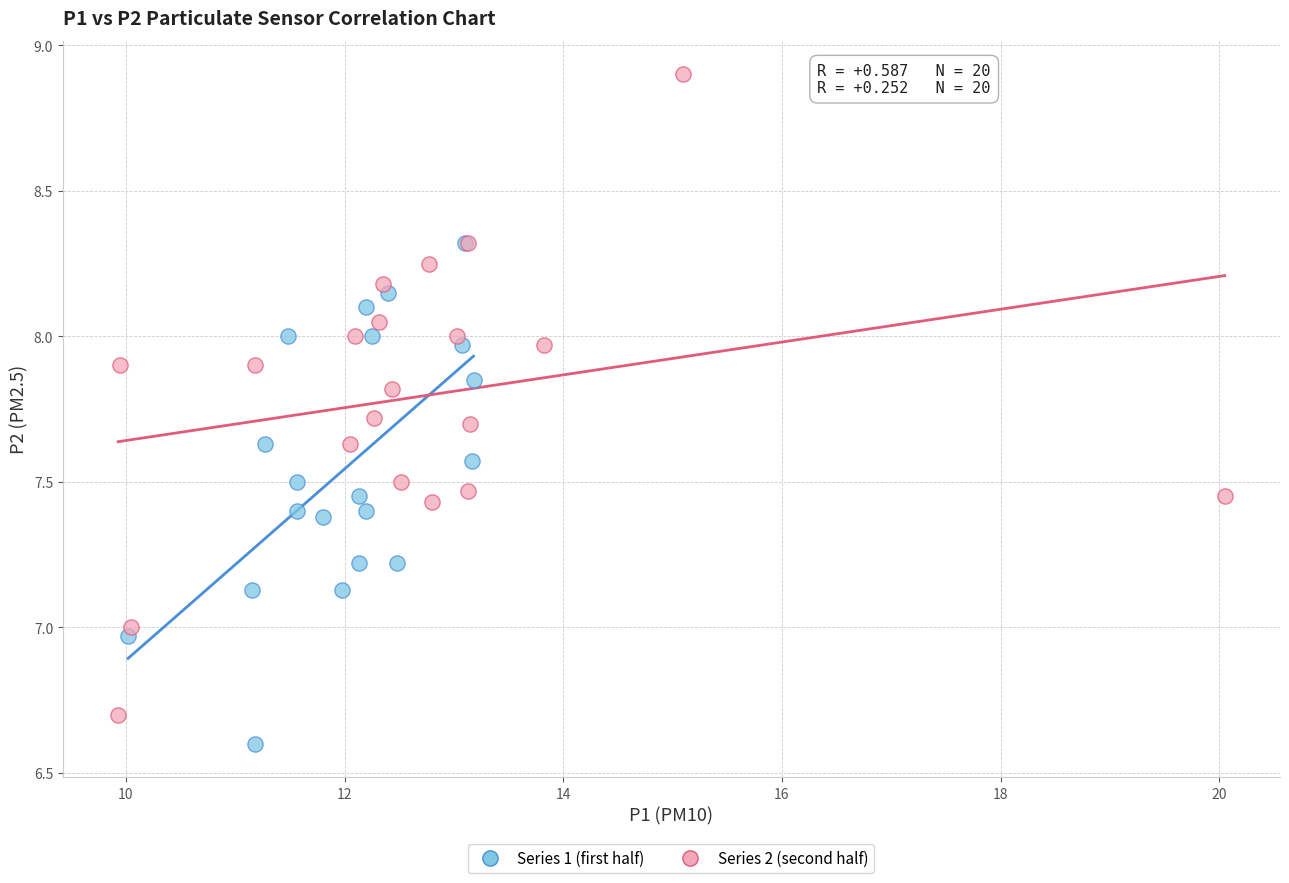

Which series contains the lowest Y value?

Series 1 (first half)